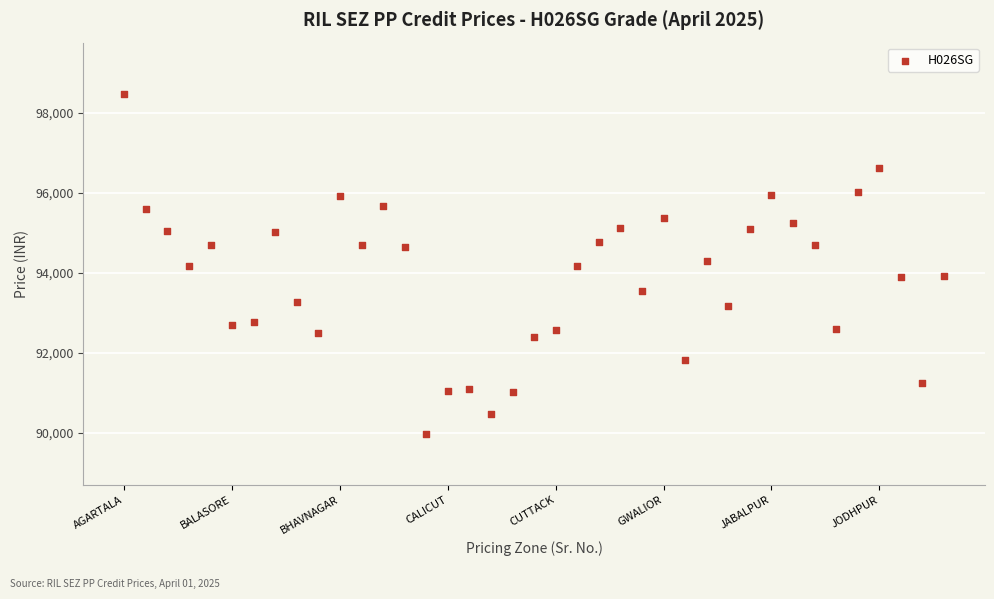

What is the range of X values (max minus min)?

38